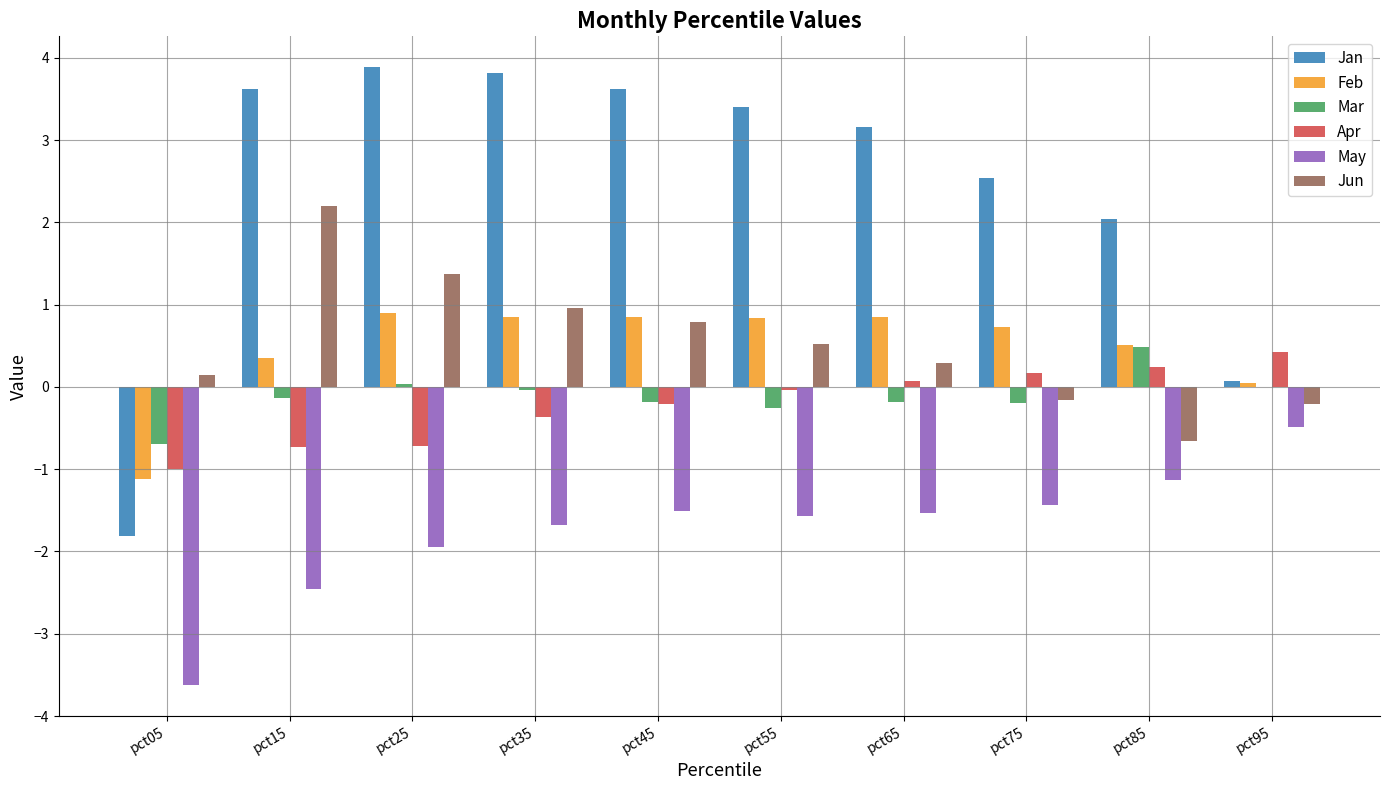

At which label is Feb closest to 0?

pct95